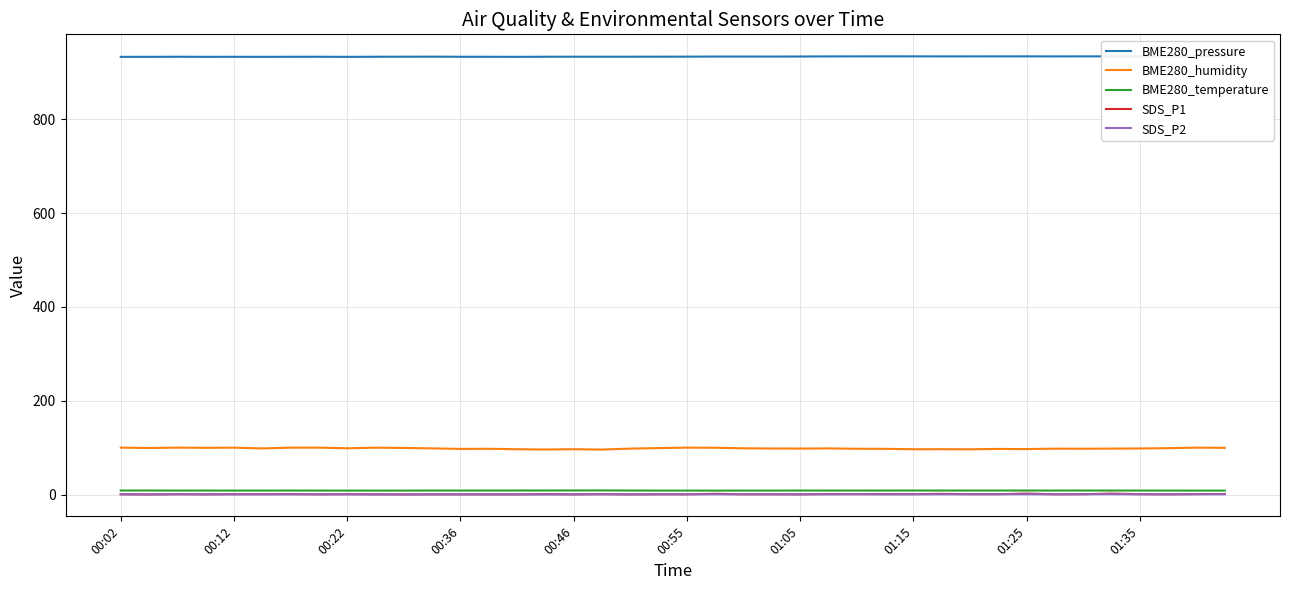

Is it true that SDS_P1 equals 0.9 at 30?

True